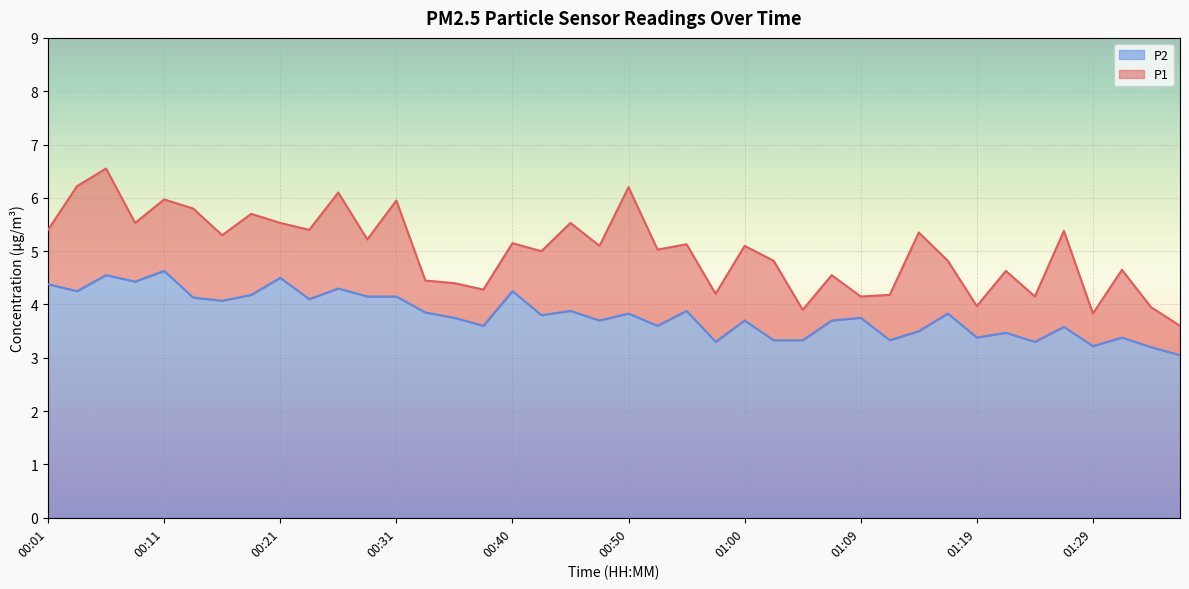

What is the highest value of the P2 series?

4.6